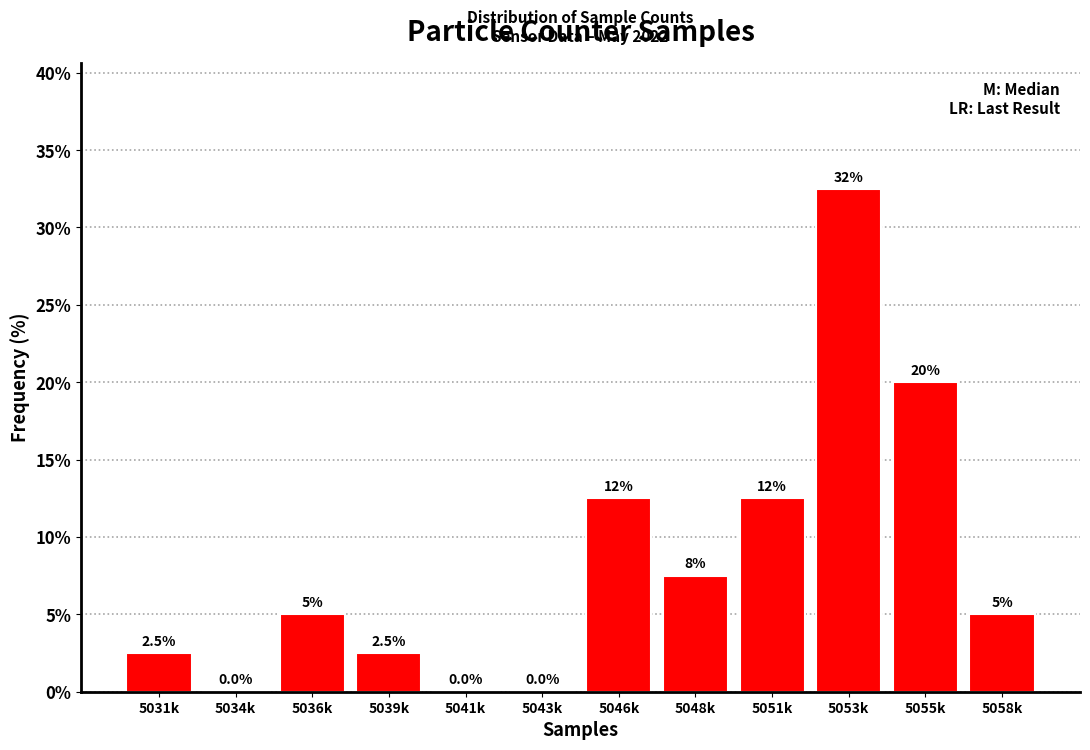

Reading right to left, list all the values displayed in this chart.

5058k=5.0	5055k=20.0	5053k=32.5	5051k=12.5	5048k=7.5	5046k=12.5	5043k=0.0	5041k=0.0	5039k=2.5	5036k=5.0	5034k=0.0	5031k=2.5